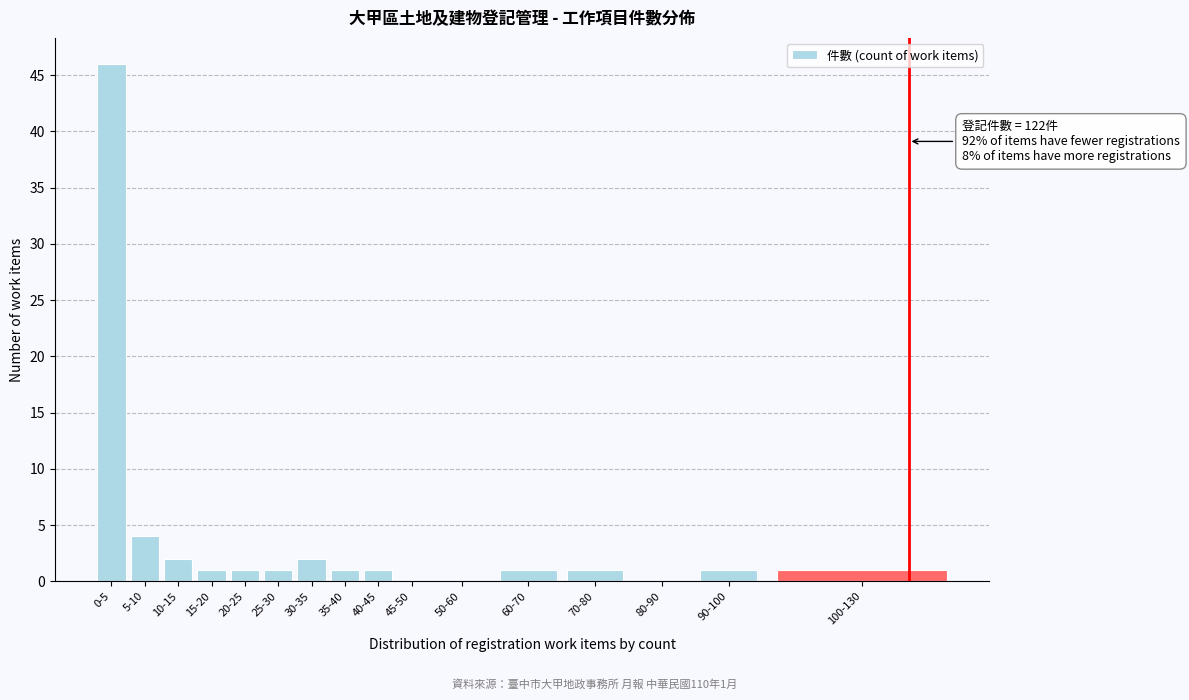

Reading left to right, transcribe all the data shown in this chart.

0-5=46	5-10=4	10-15=2	15-20=1	20-25=1	25-30=1	30-35=2	35-40=1	40-45=1	45-50=0	50-60=0	60-70=1	70-80=1	80-90=0	90-100=1	100-130=1